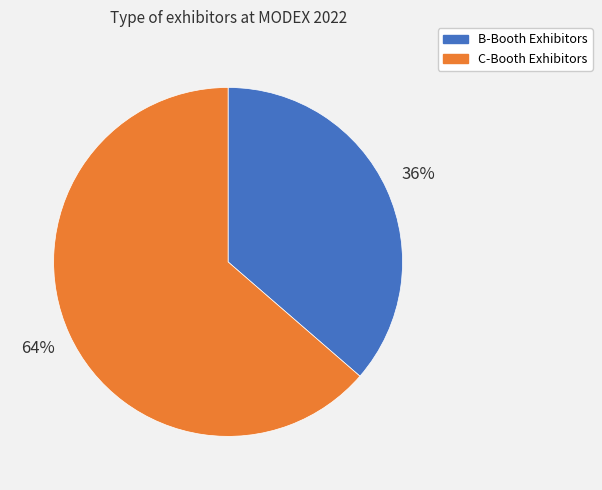

How many segments does this pie chart have?

2